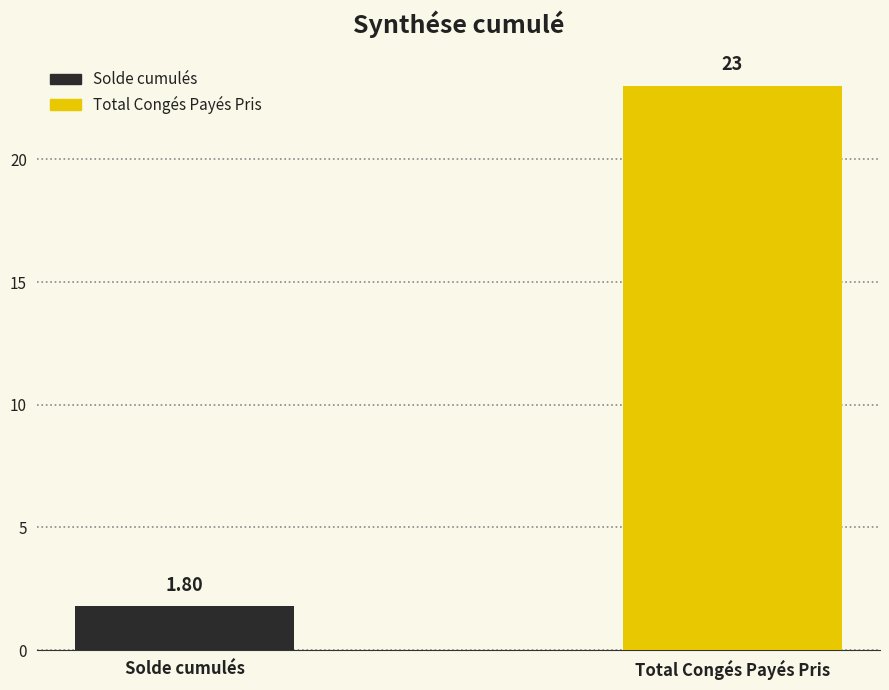

How many bars are there in total?

2